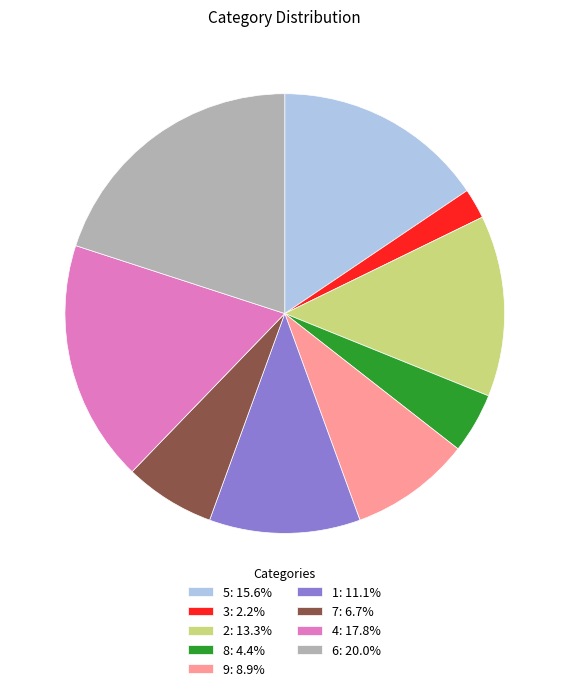

Is the sum of 7: 6.7% and 2: 13.3% greater than half?

No